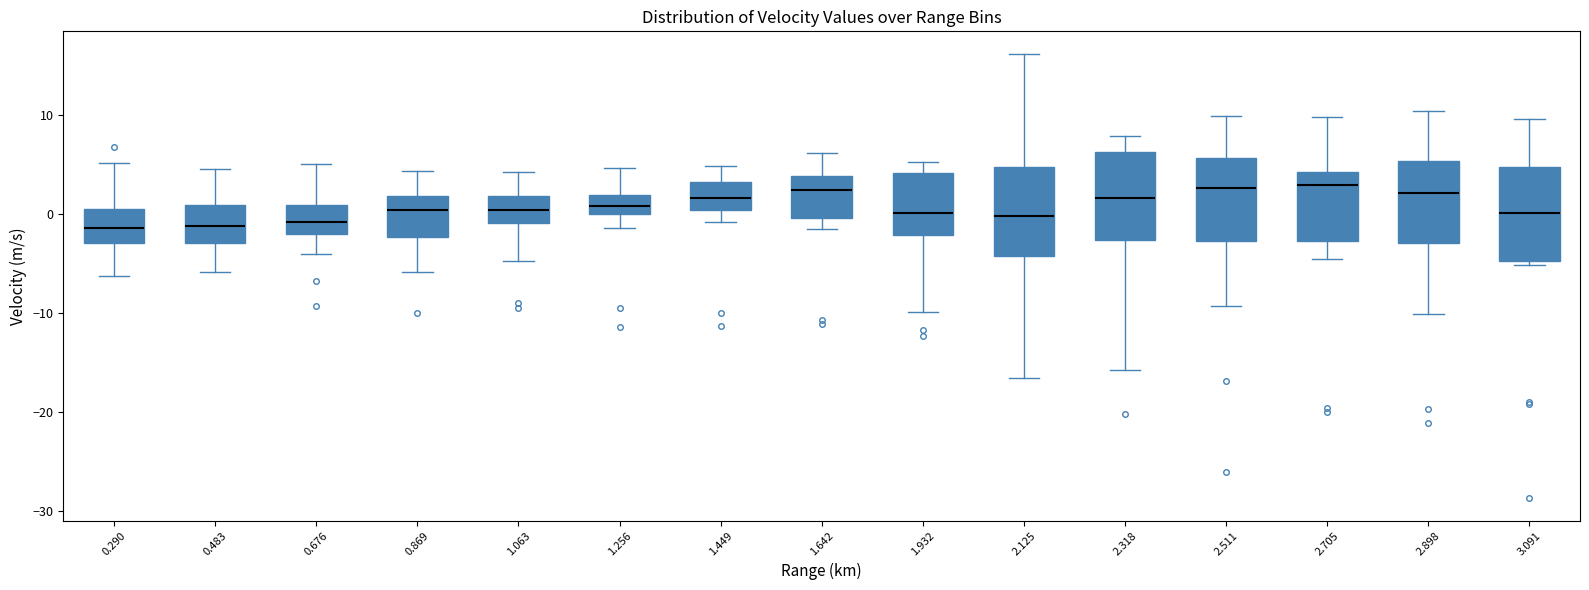

Reading left to right, transcribe this box plot: for each box, give where its median line is, the range the box spans, and where its two whiskers end, as read against the y-axis. The values are not printed on the chart, so give them approximately, as read against the axis.

0.290: median -1, box -3 to 1, whiskers -6 to 5
0.483: median -1, box -3 to 1, whiskers -6 to 5
0.676: median -1, box -2 to 1, whiskers -4 to 5
0.869: median 0, box -2 to 2, whiskers -6 to 4
1.063: median 0, box -1 to 2, whiskers -5 to 4
1.256: median 1, box 0 to 2, whiskers -1 to 5
1.449: median 2, box 0 to 3, whiskers -1 to 5
1.642: median 2, box 0 to 4, whiskers -1 to 6
1.932: median 0, box -2 to 4, whiskers -10 to 5
2.125: median 0, box -4 to 5, whiskers -16 to 16
2.318: median 2, box -3 to 6, whiskers -16 to 8
2.511: median 3, box -3 to 6, whiskers -9 to 10
2.705: median 3, box -3 to 4, whiskers -4 to 10
2.898: median 2, box -3 to 5, whiskers -10 to 10
3.091: median 0, box -5 to 5, whiskers -5 (just below the box's lower edge) to 10